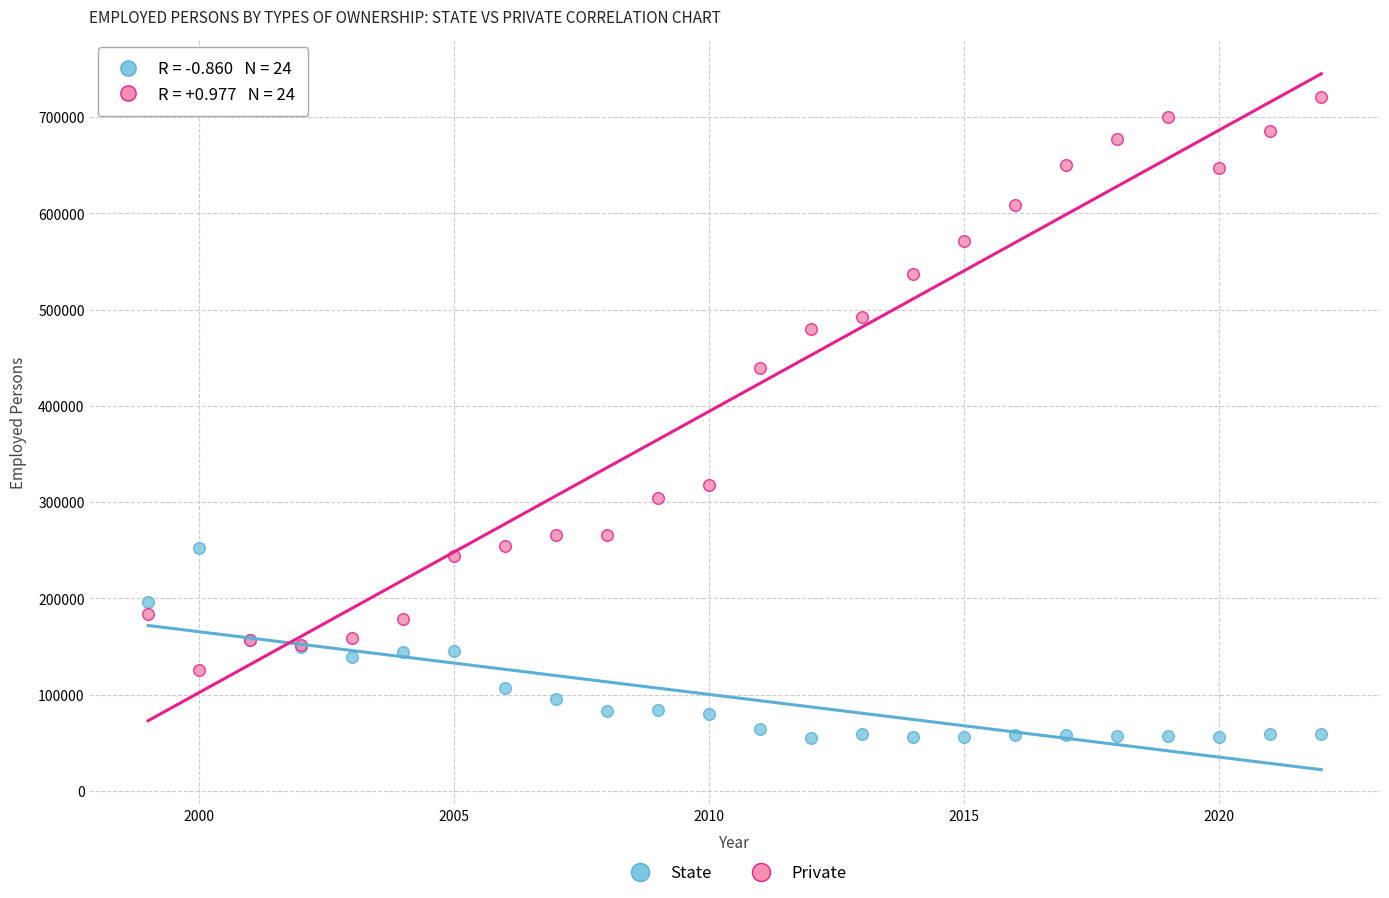

Which series contains the highest Y value?

Private